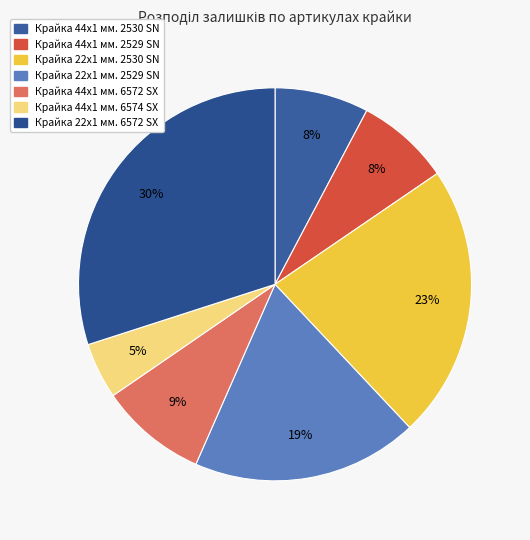

How many segments does this pie chart have?

7